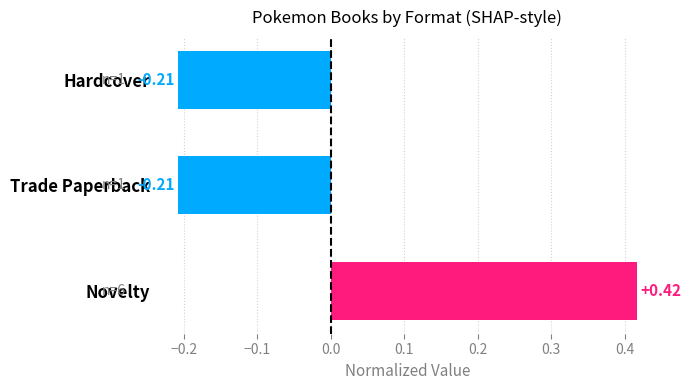

Which label corresponds to the largest value in the chart?

Novelty